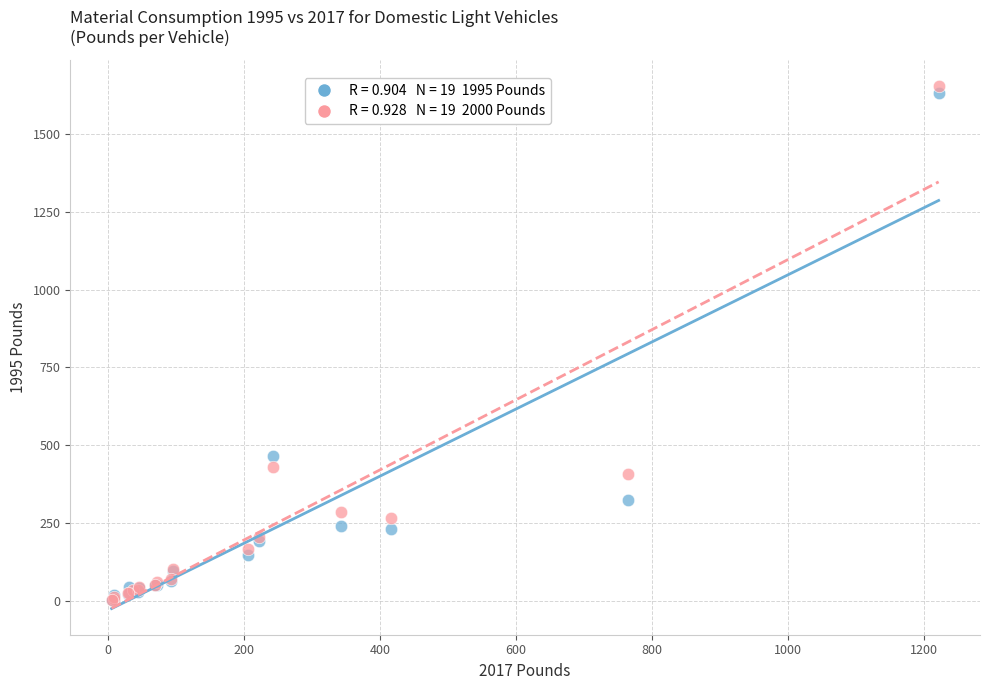

Across all series, what Y value is closest to 829?

466